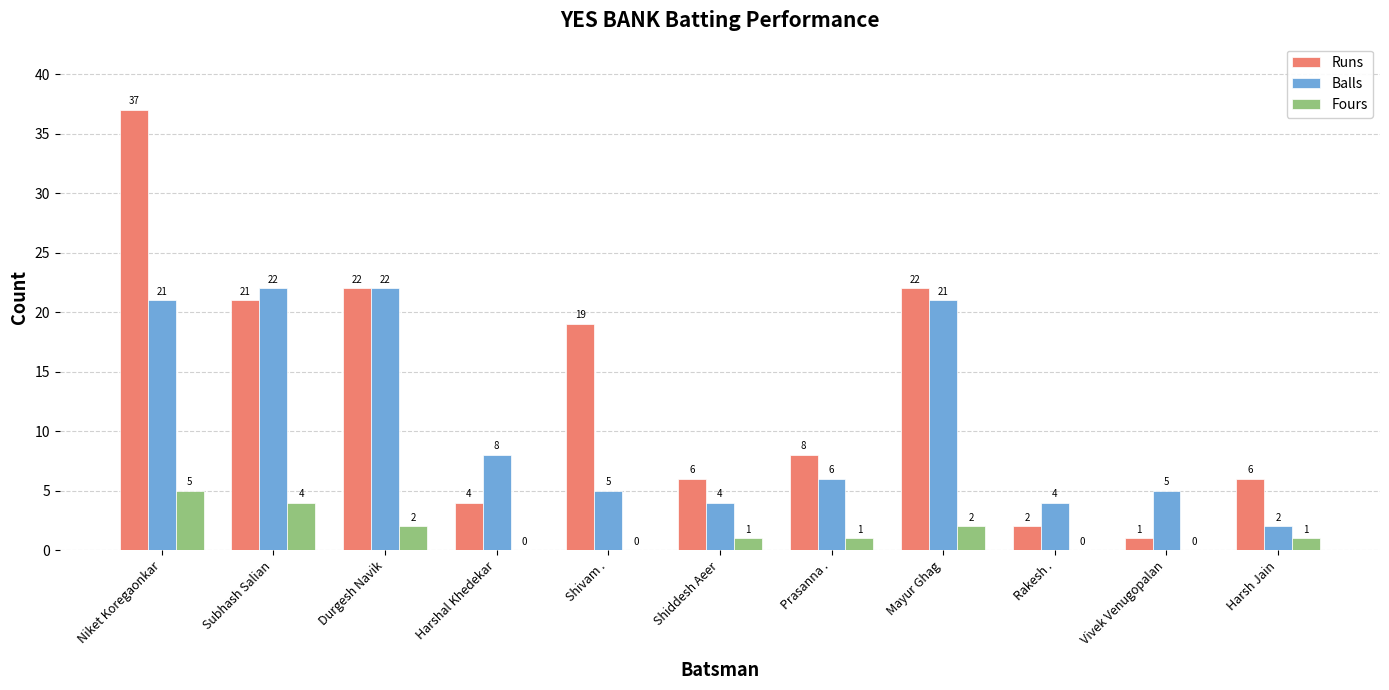

Which series has the largest range (max minus min)?

Runs